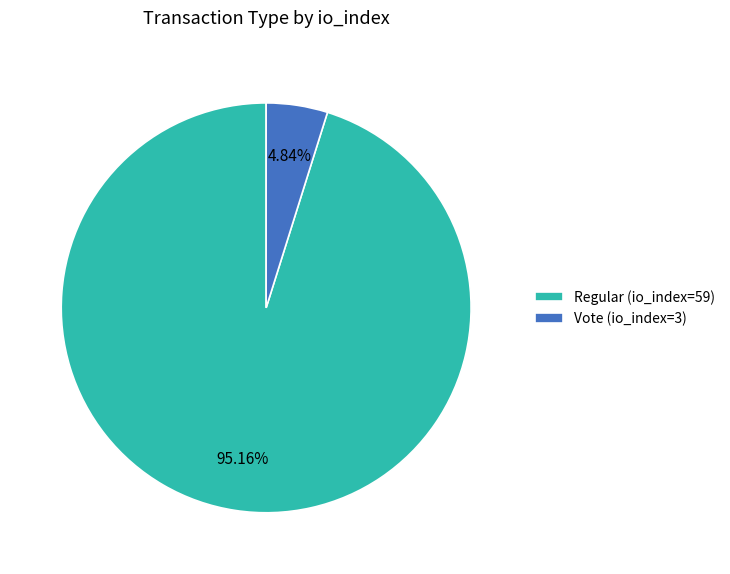

What is the majority slice?

Regular (io_index=59)